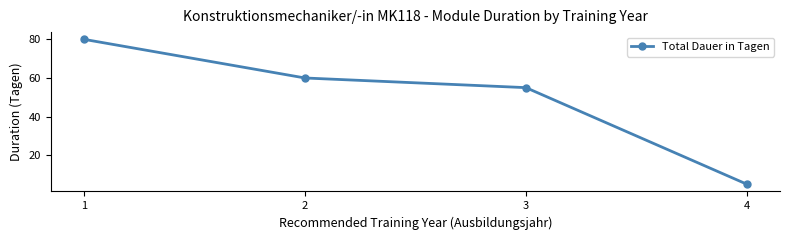

List the labels in order of value, smallest first.

4, 3, 2, 1